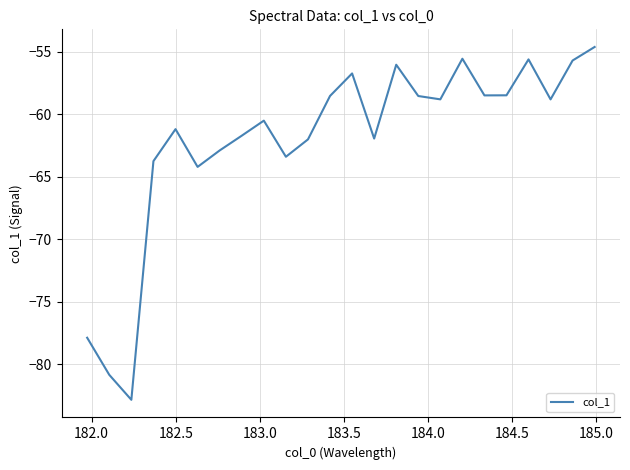

What is the maximum value shown in the chart?

-54.6